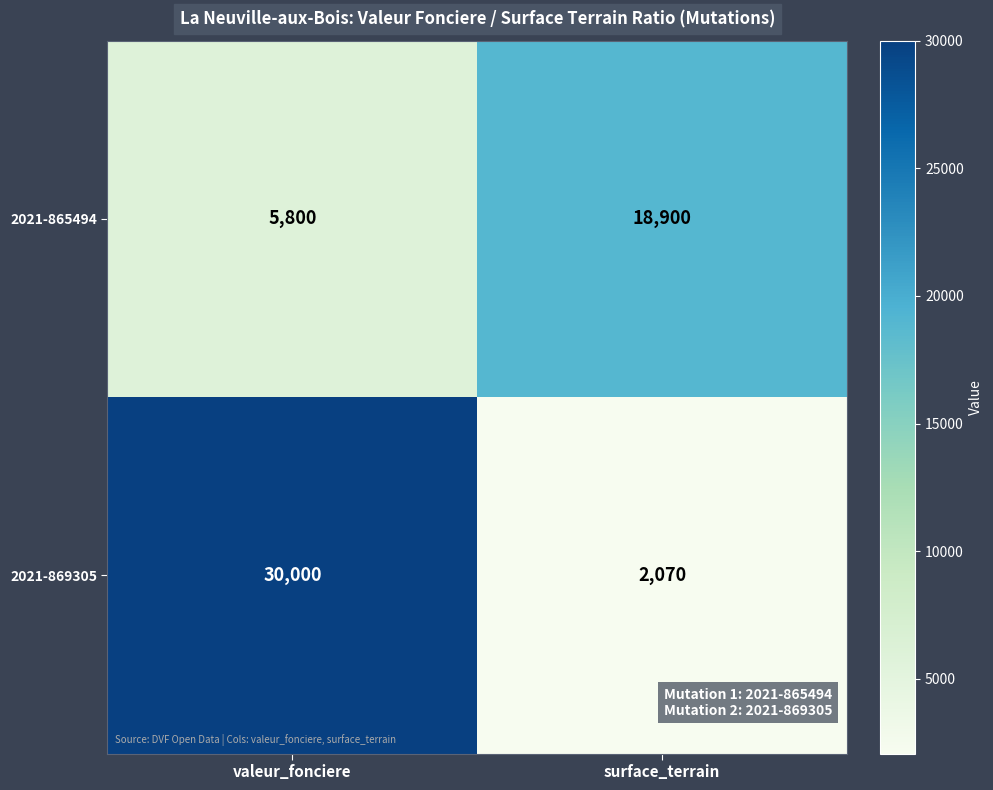

What is the difference between the maximum and minimum values in the 2021-865494 series?

13100